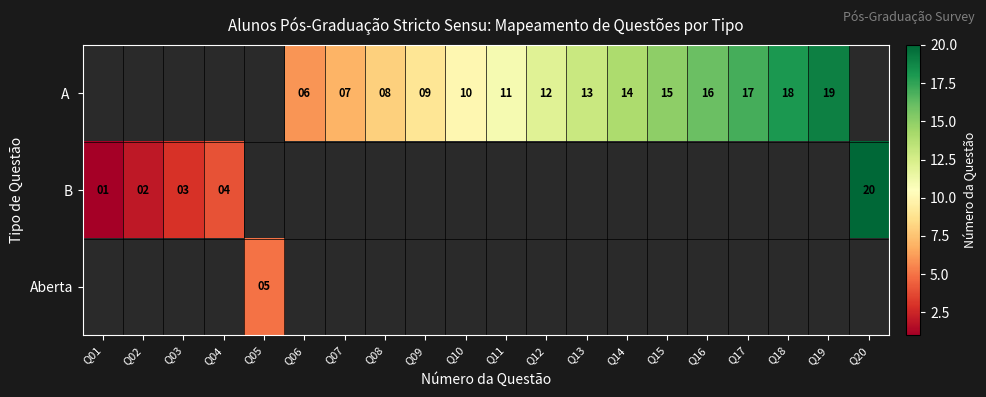

The value of B at Q20 is 20. True or false?

True